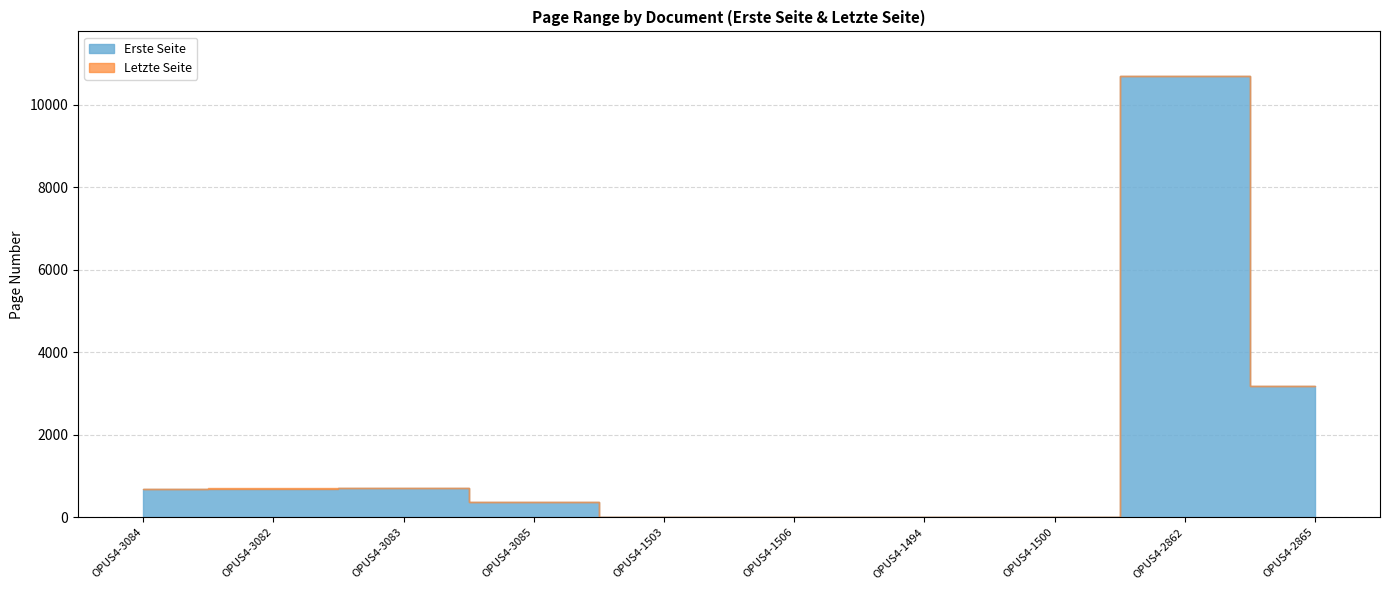

How many lines are shown in the chart?

2